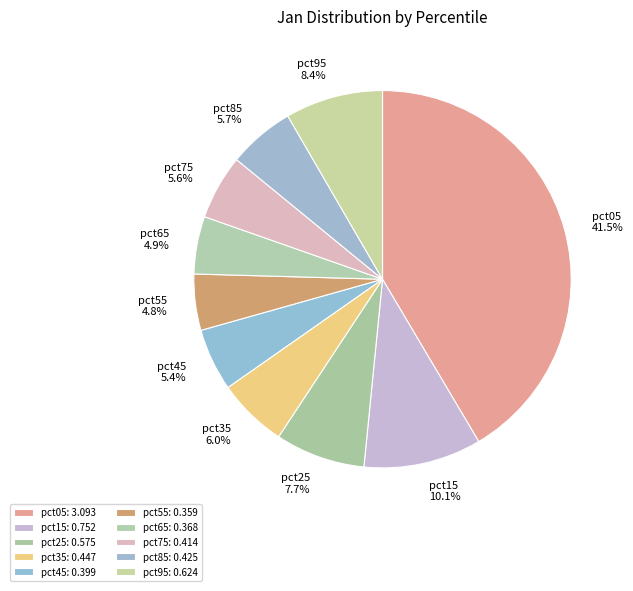

Does pct85 represent more than half of the total?

No